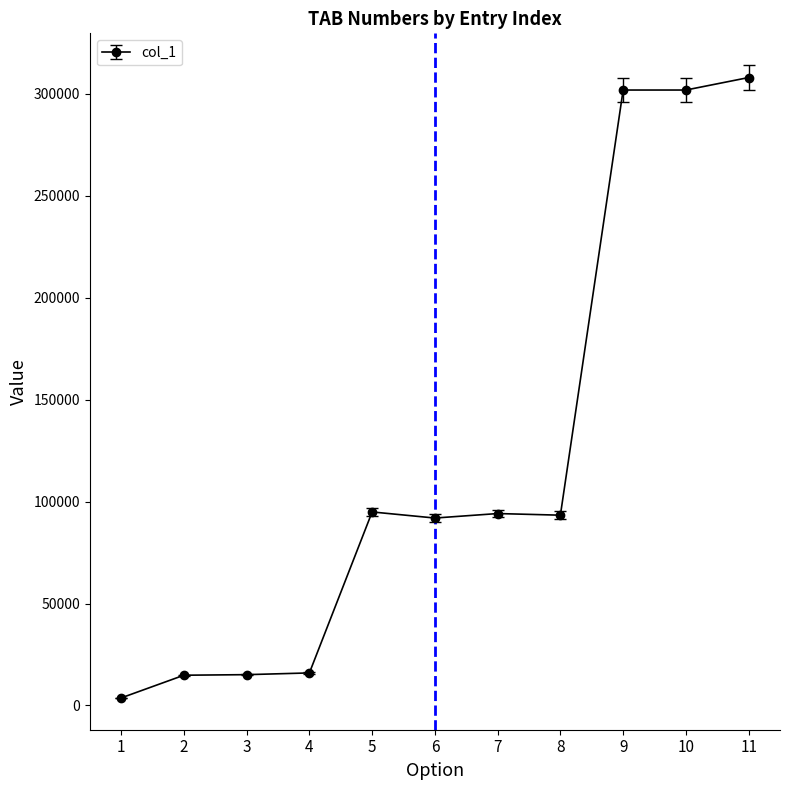

True or false: the data has more than 0 interior local peaks.

True